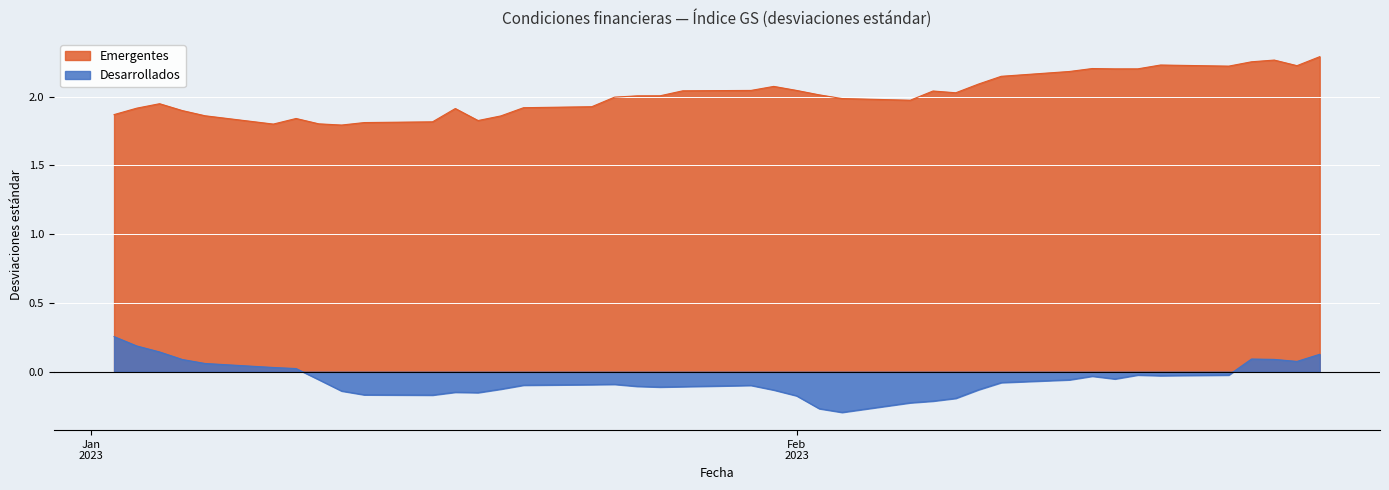

True or false: Emergentes and Desarrollados cross at least once.

False